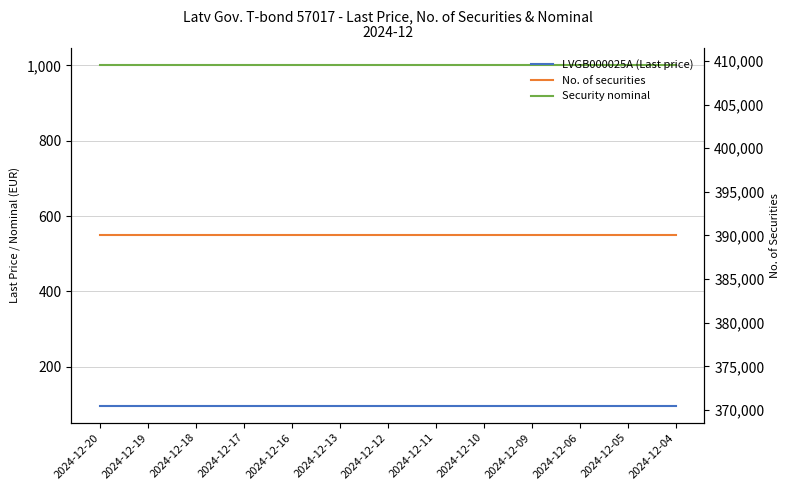

Which category has the lowest value in the No. of securities series?

2024-12-20